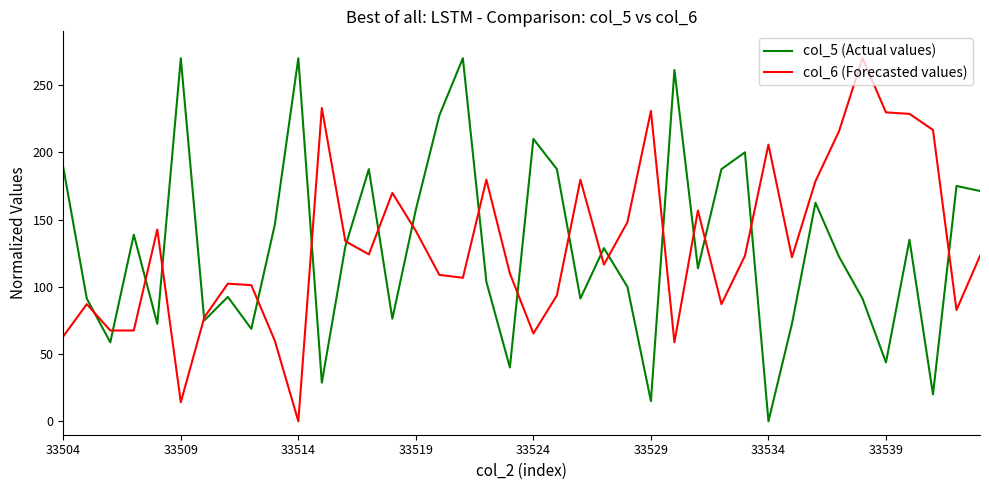

What is the greatest value displayed?

270.0